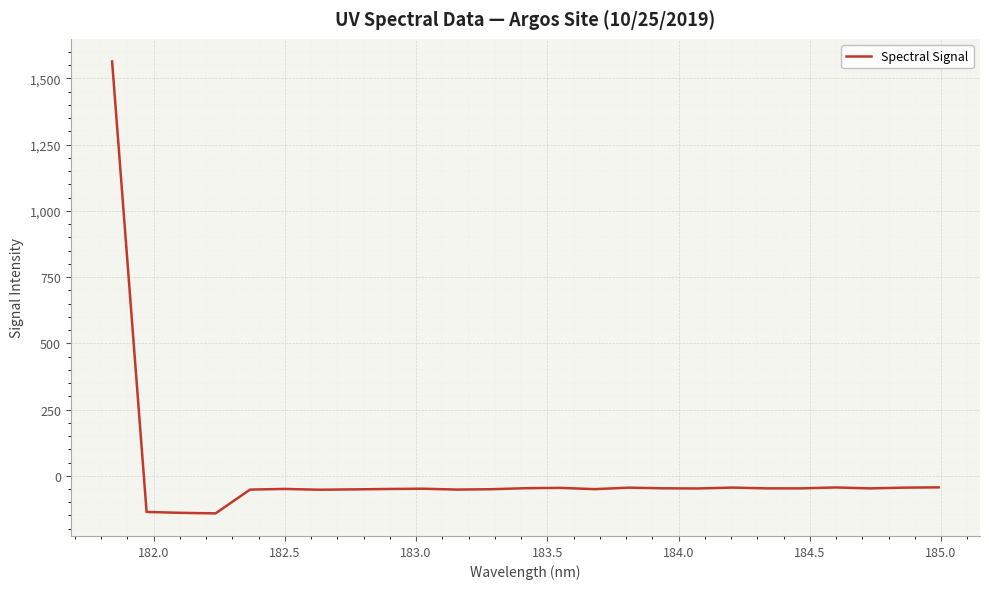

What is the minimum value shown in the chart?

-142.0